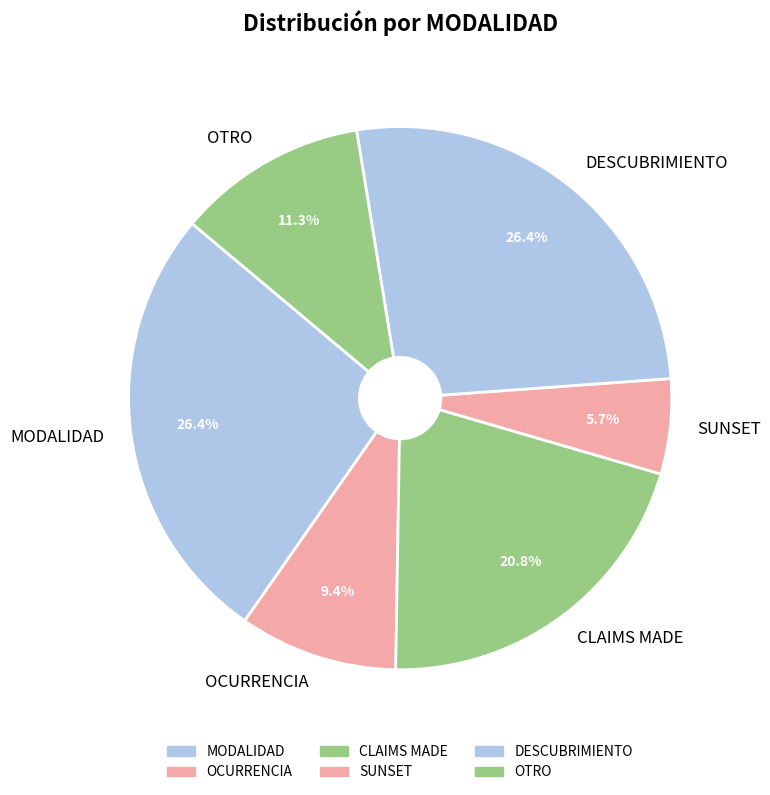

Is there a majority slice in this chart?

No